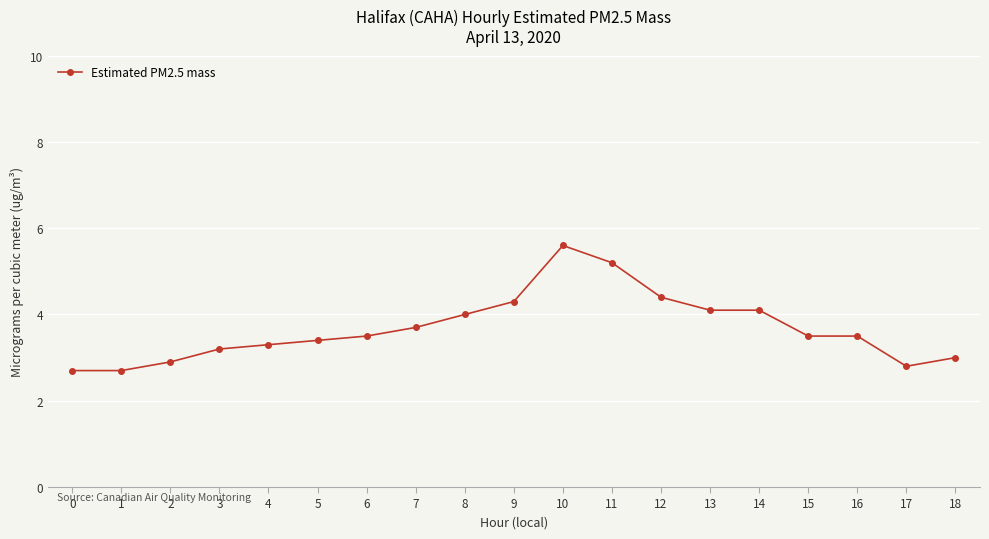

How many series are shown in this chart?

1